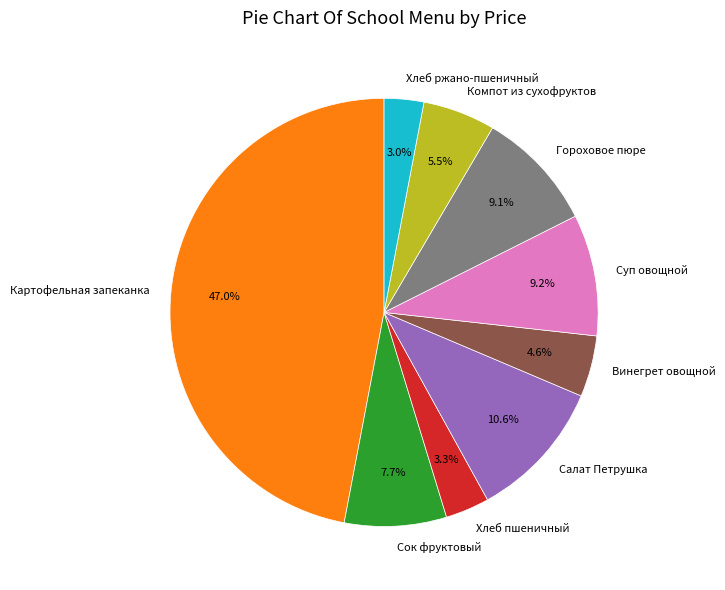

What percentage is the Сок фруктовый slice, to the nearest percent?

8%